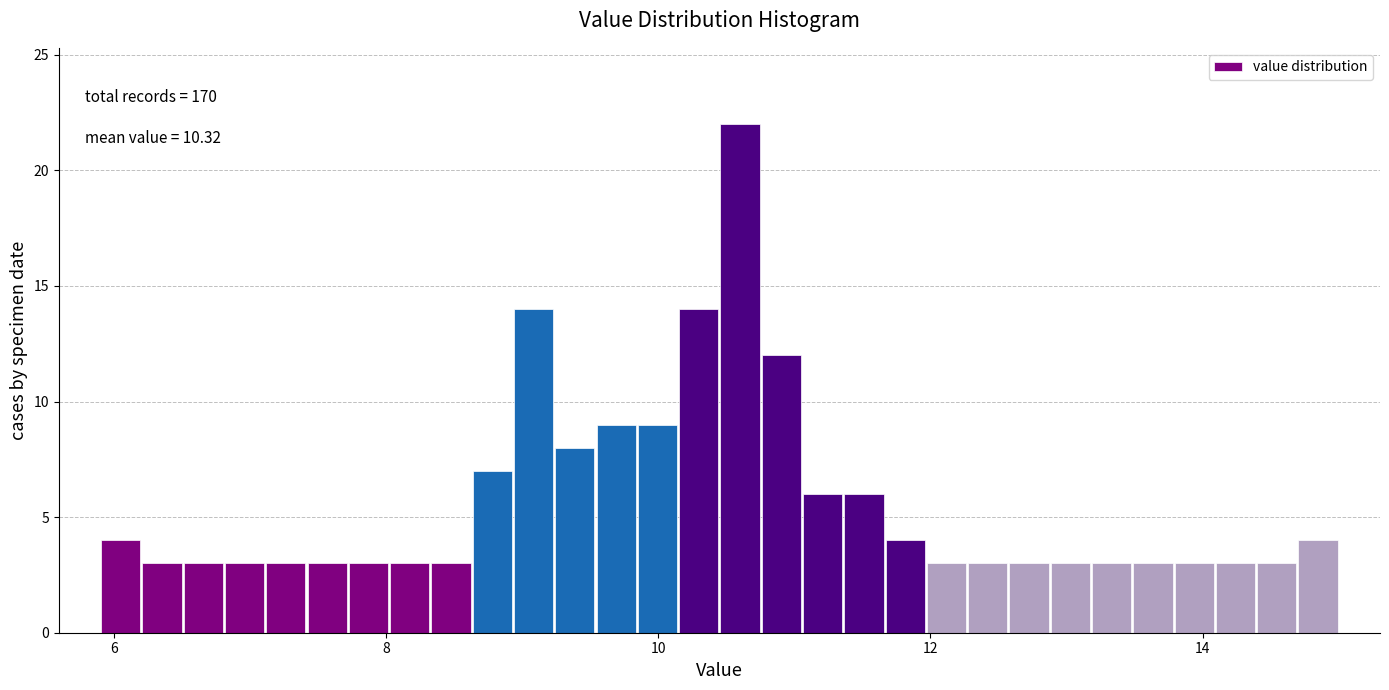

Around what value on the x-axis is the tallest bar? Give the approximate position of its centre, as read against the axis.

10.6